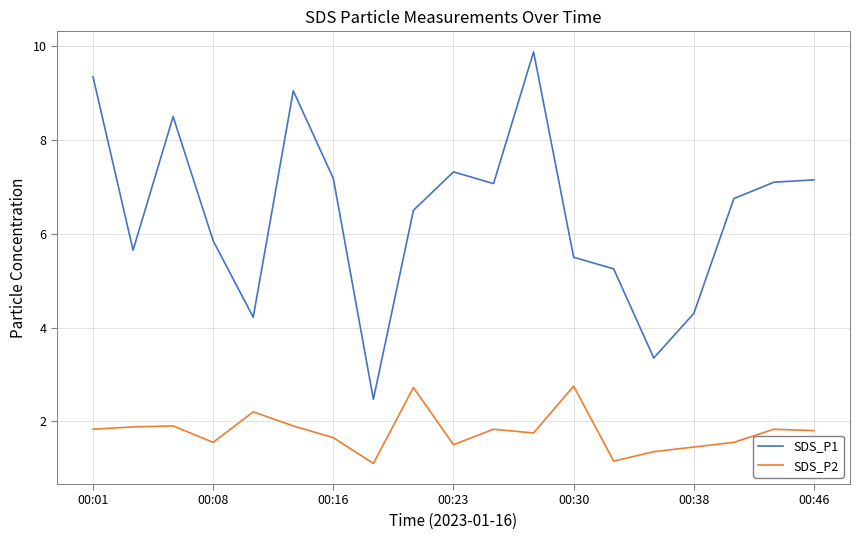

Rank the series by their average value, from highest to lowest.

SDS_P1, SDS_P2